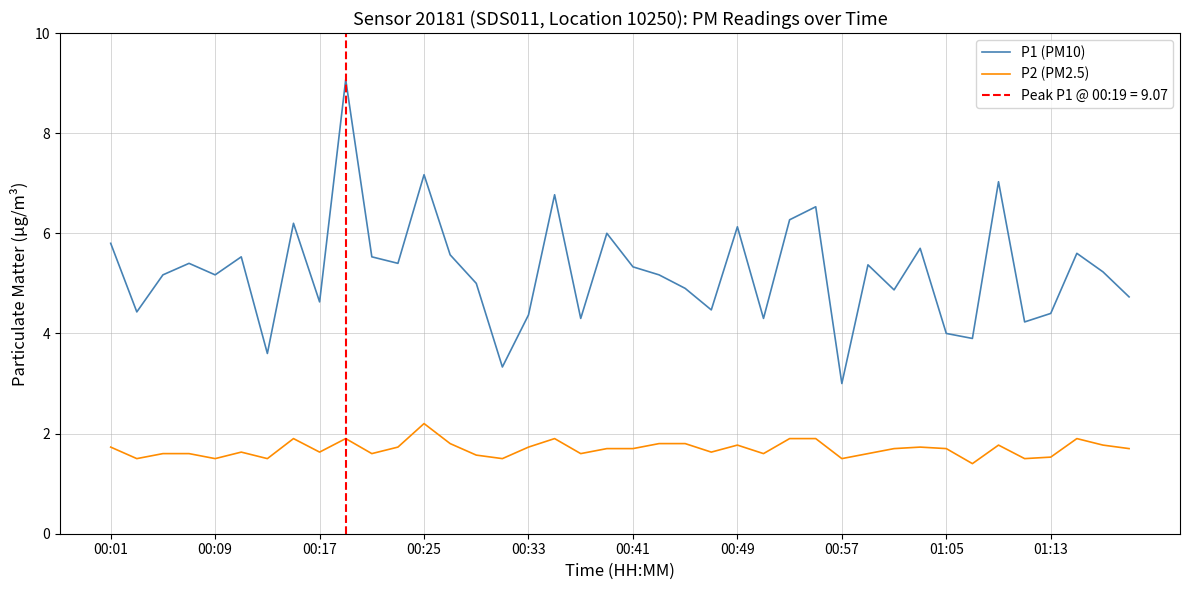

True or false: P1 (PM10) has more than 1 interior local peaks.

True